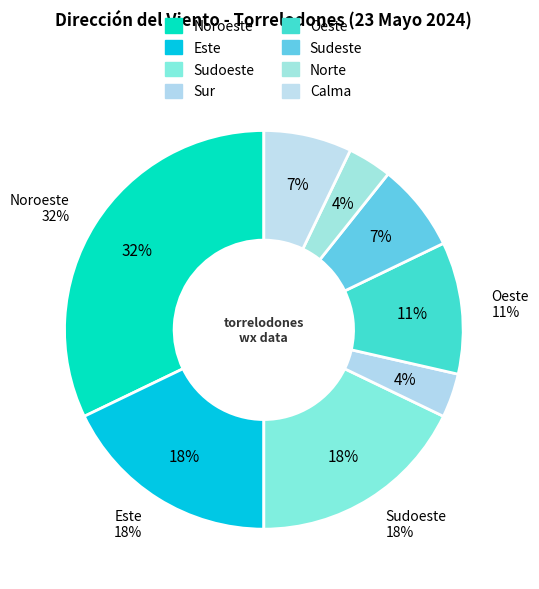

To the nearest percent, what is the difference between the Sudeste and Noroeste slice percentages?

25%